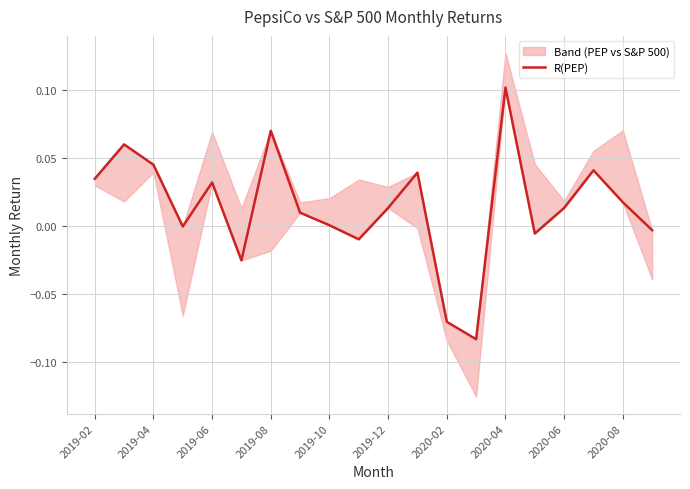

How many interior local valleys (lower than both neighbors) does the data have?

5